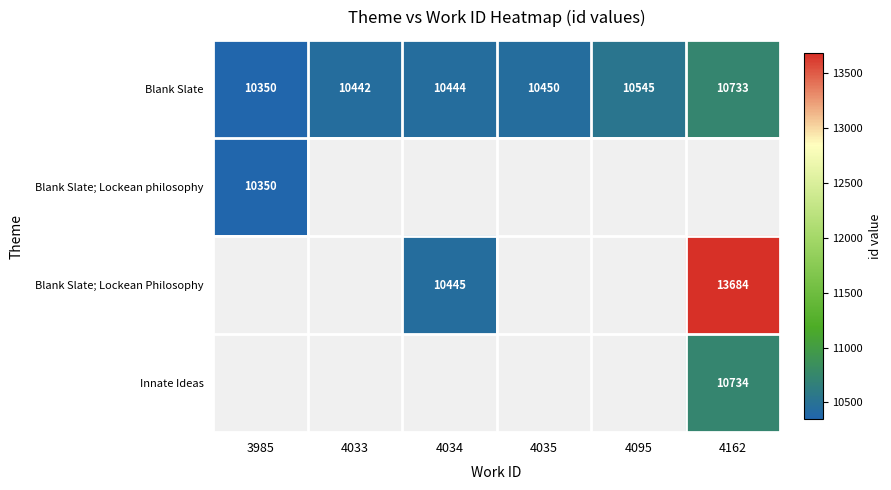

Rank the categories by Blank Slate value from lowest to highest.

3985, 4033, 4034, 4035, 4095, 4162